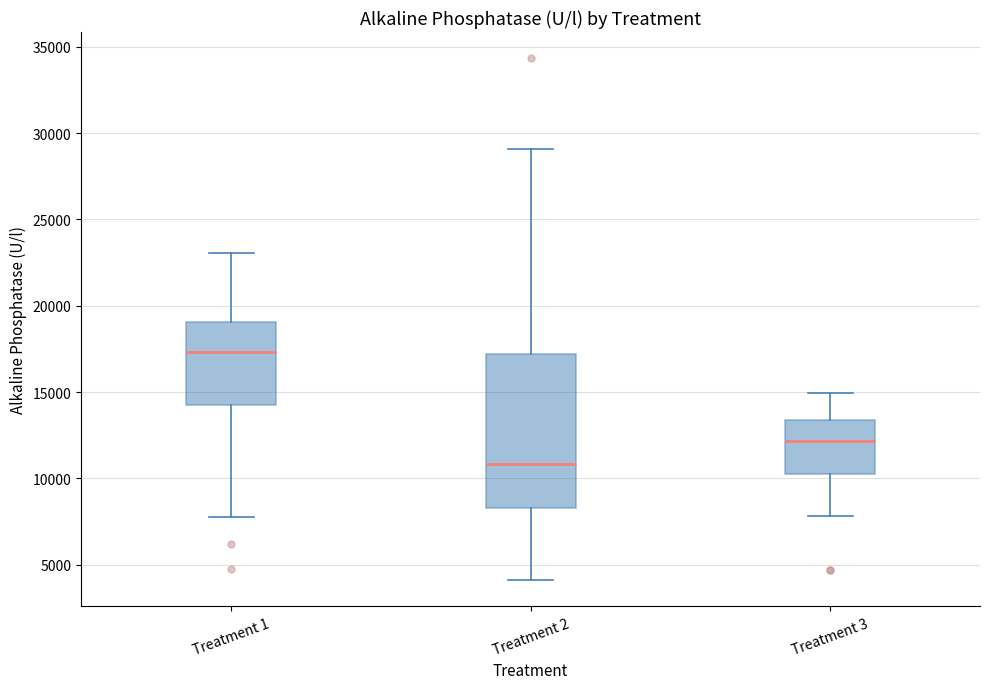

Reading left to right, read every box against the y-axis: the position of its median line, the range the box covers, and the ends of its whiskers. The values are not printed on the chart, so give them approximately, as read against the axis.

Treatment 1: median 17500, box 14500 to 19000, whiskers 8000 to 23000
Treatment 2: median 11000, box 8500 to 17000, whiskers 4000 to 29000
Treatment 3: median 12000, box 10000 to 13500, whiskers 8000 to 15000